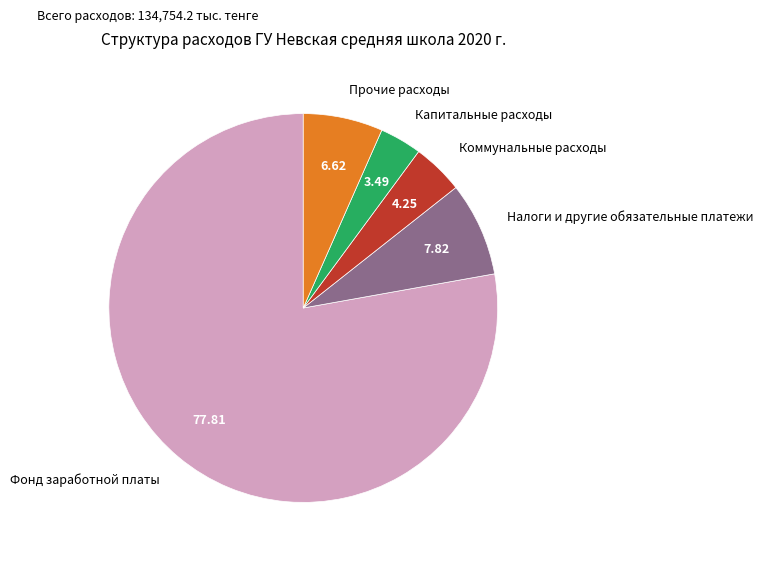

Between Фонд заработной платы and Прочие расходы, which is larger?

Фонд заработной платы